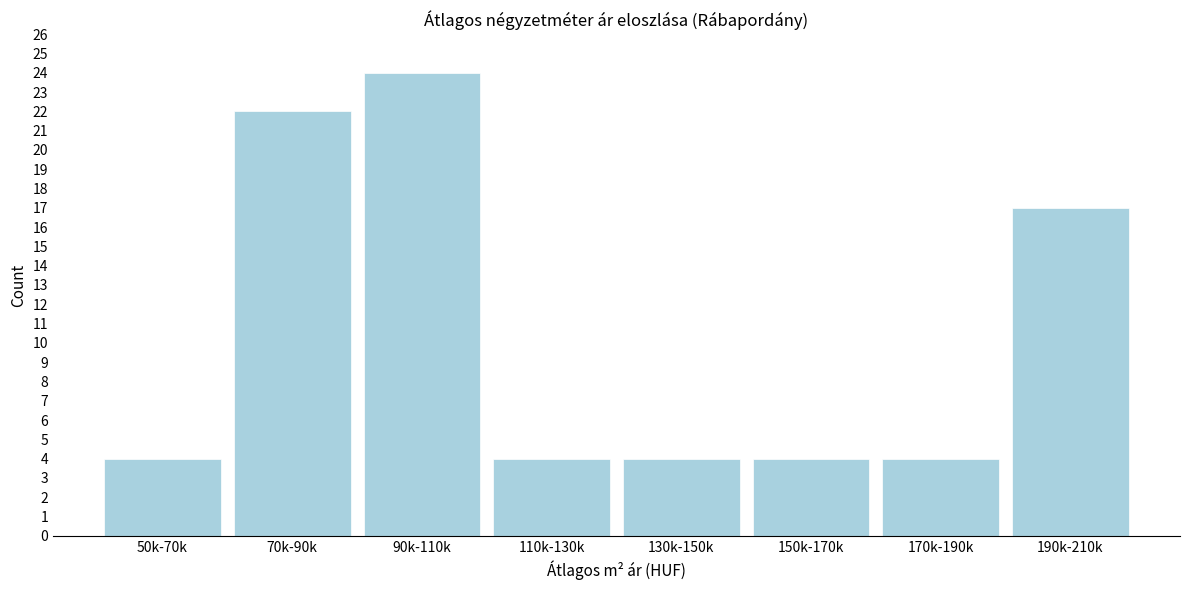

Reading right to left, extract all data points from this chart.

190k-210k=17	170k-190k=4	150k-170k=4	130k-150k=4	110k-130k=4	90k-110k=24	70k-90k=22	50k-70k=4